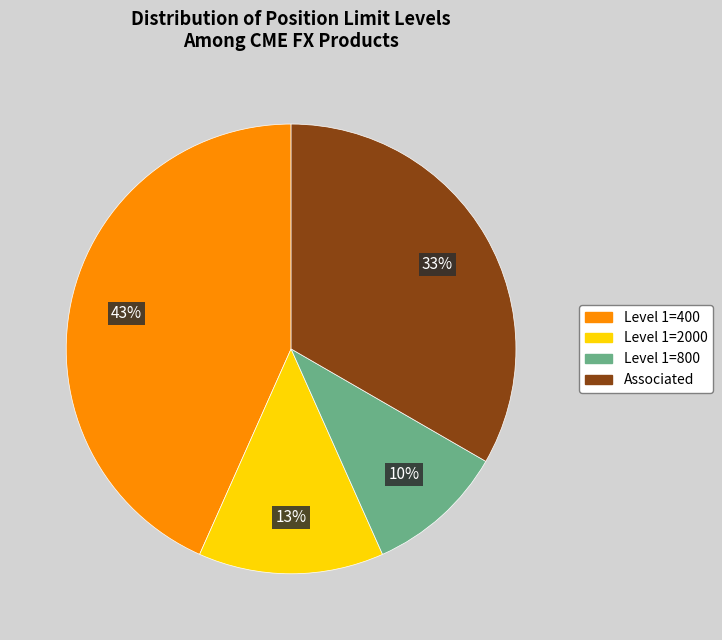

Does Associated account for over 50% of the chart?

No